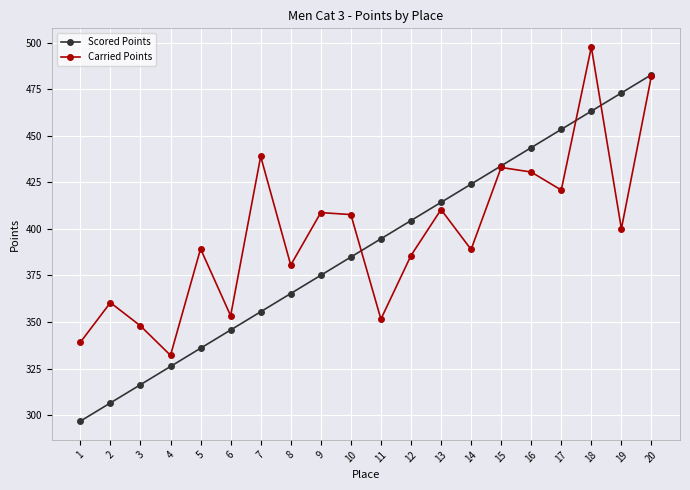

At which category is the sum across all series the highest?

20